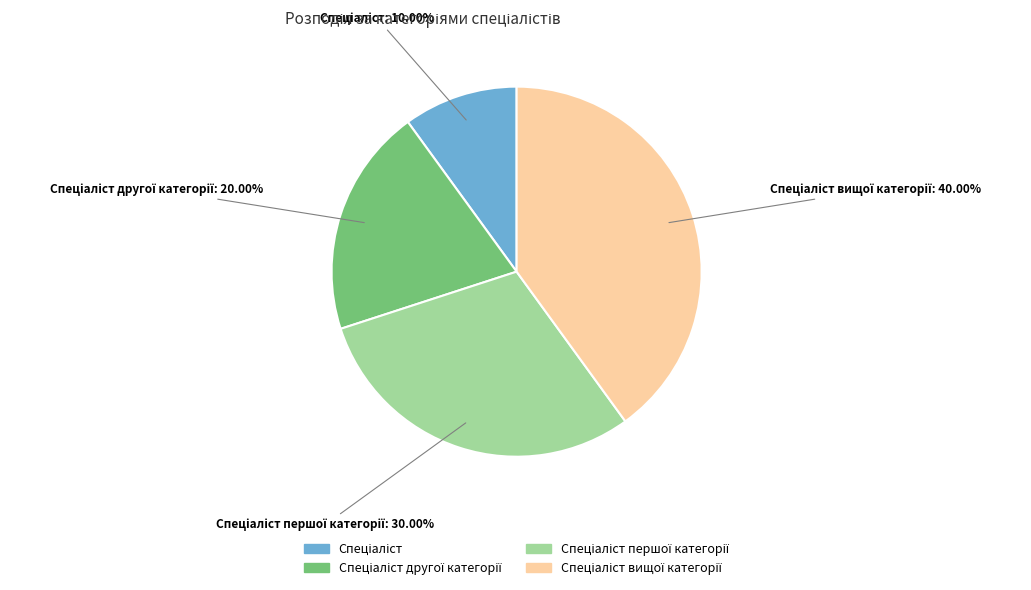

Is there any slice that represents more than half of the pie?

No